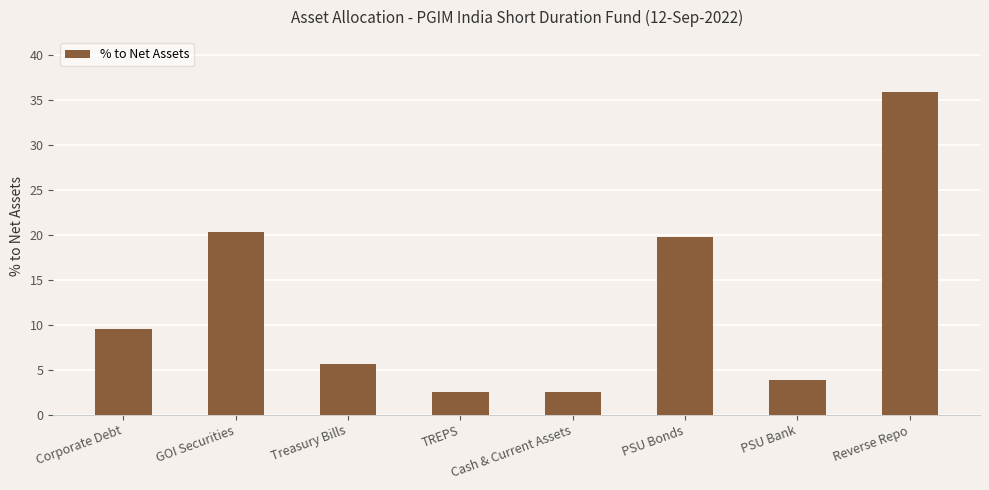

What is the label of the 8th bar from the left?

Reverse Repo